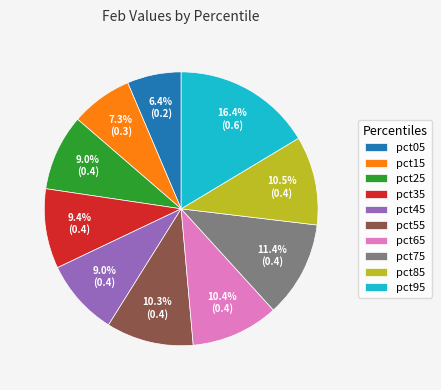

The pct05 slice represents 1% of the pie. True or false?

False